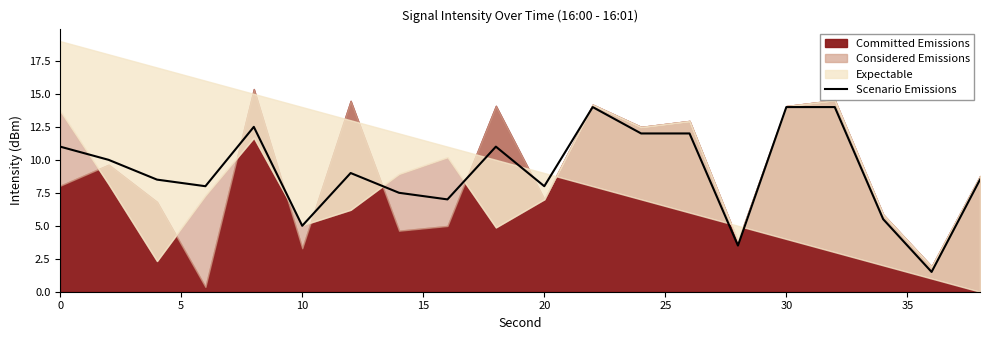

What is the lowest value of the Scenario Emissions series?

1.5